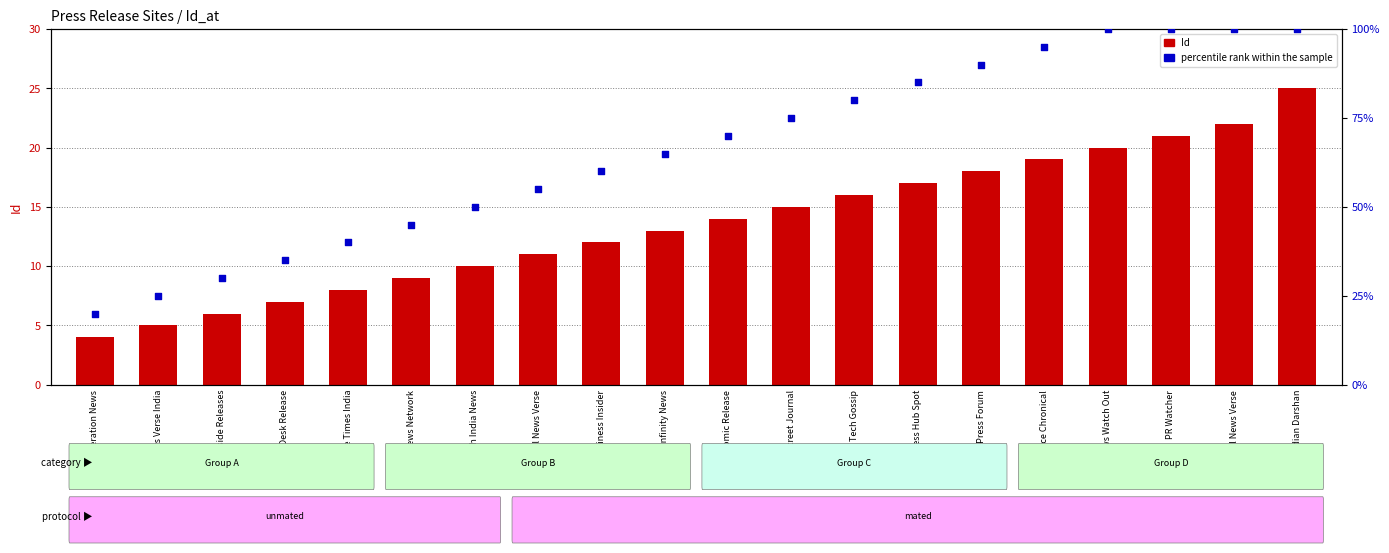

Which series has the largest total across all categories?

percentile rank within the sample